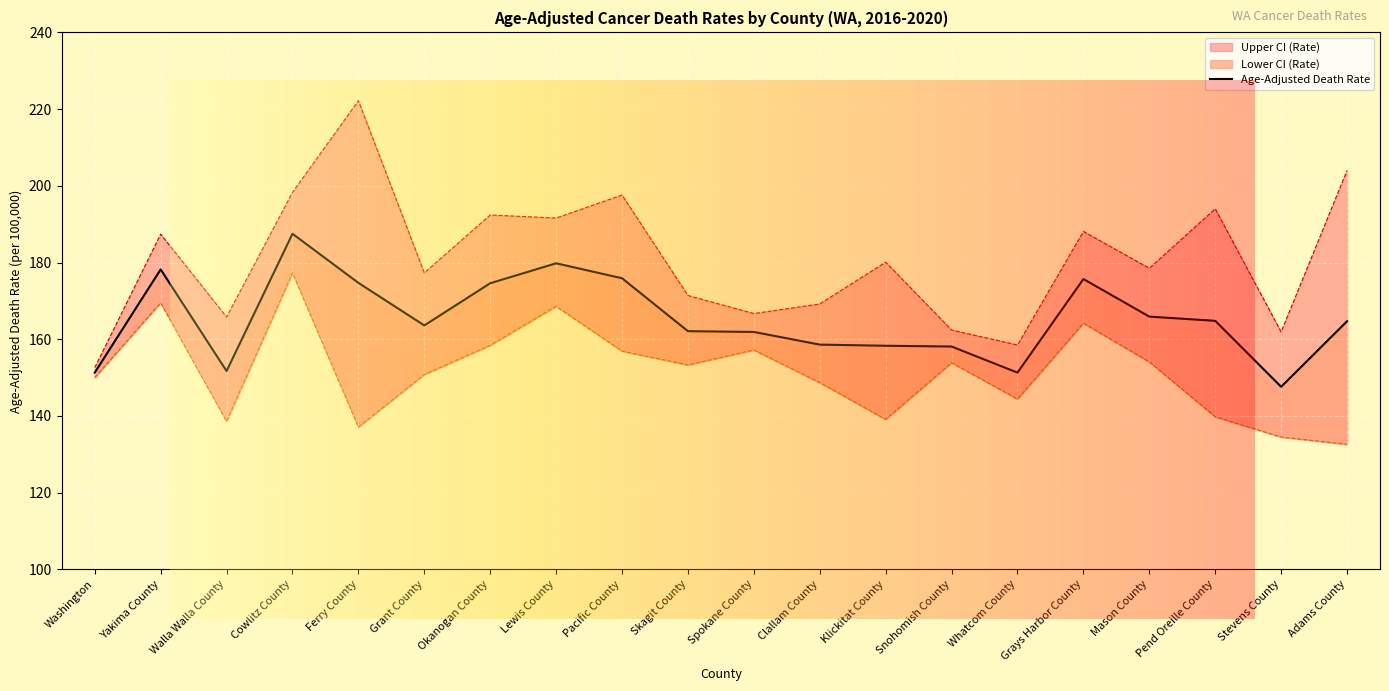

At which label does Lower CI (Rate) reach its minimum?

Adams County